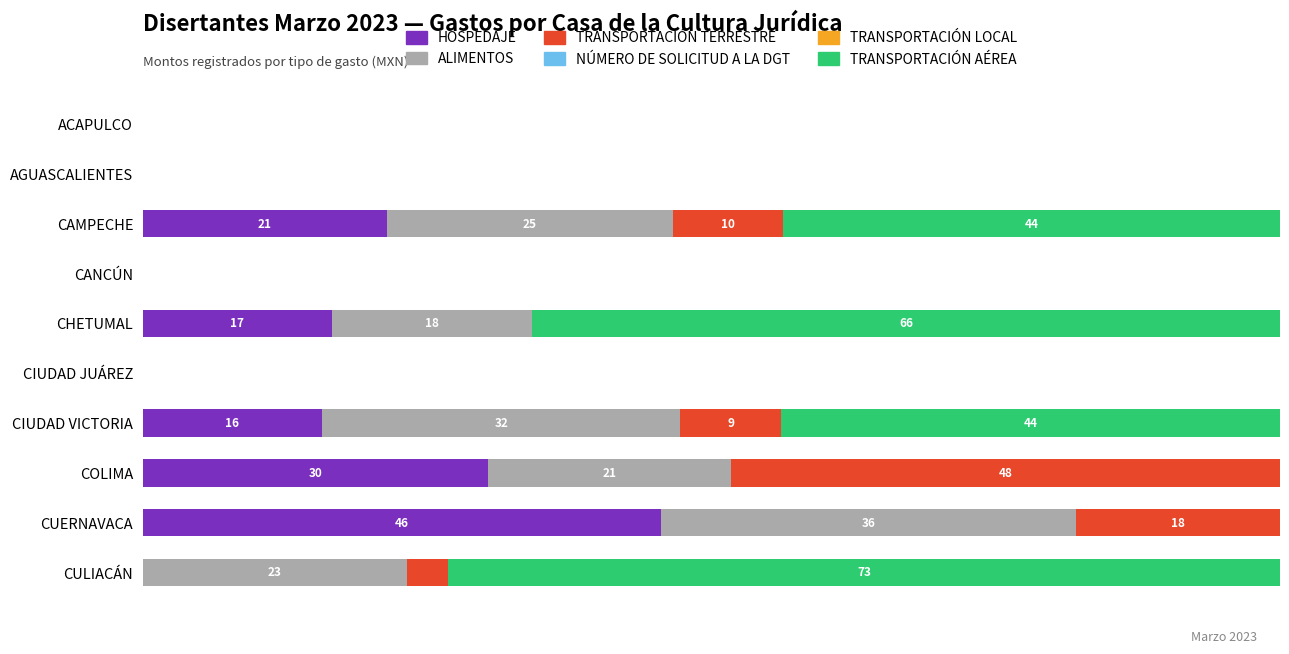

What position from the left is 0?

1